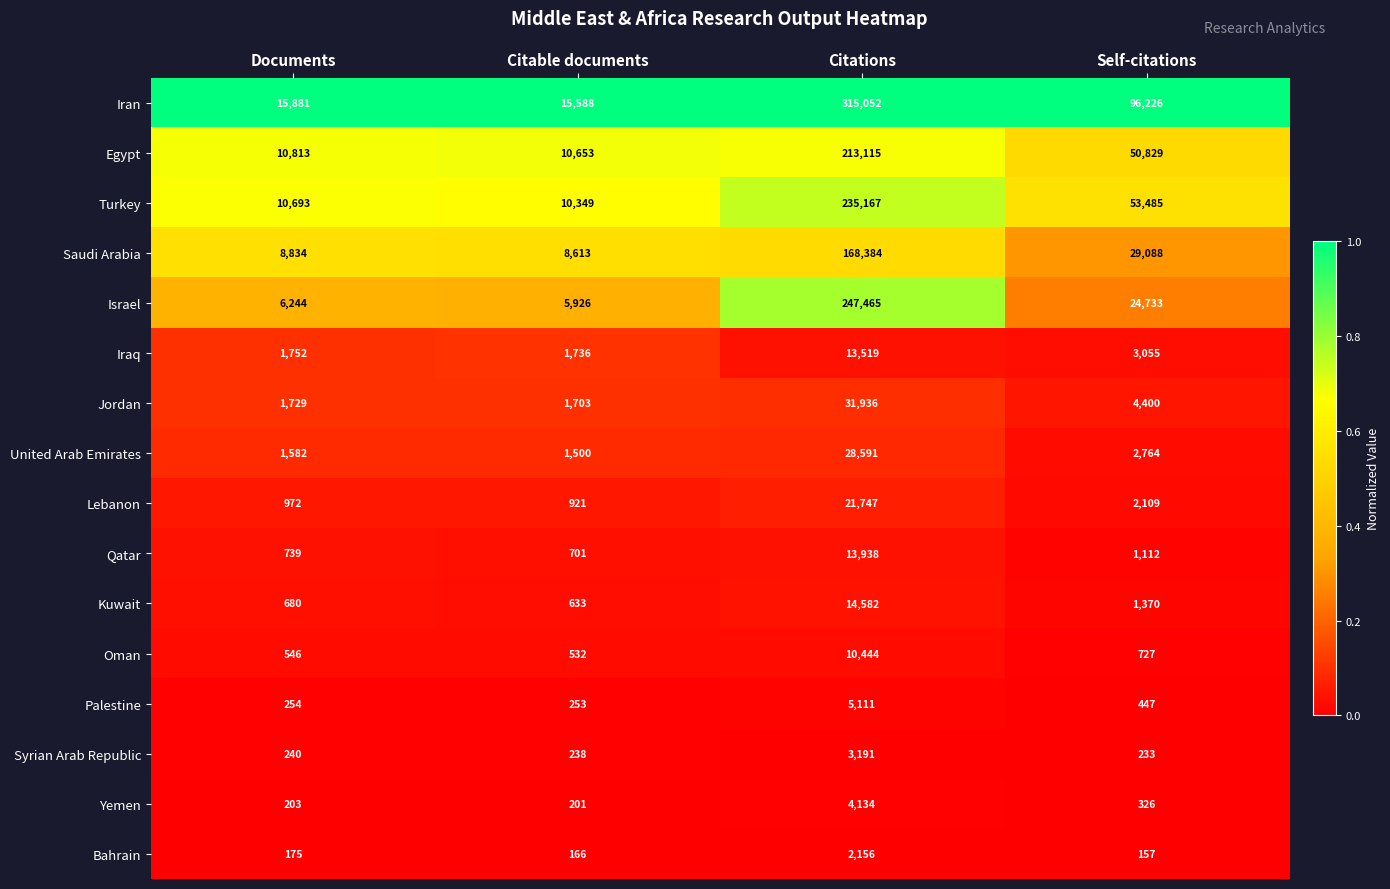

How many series are shown in this chart?

16